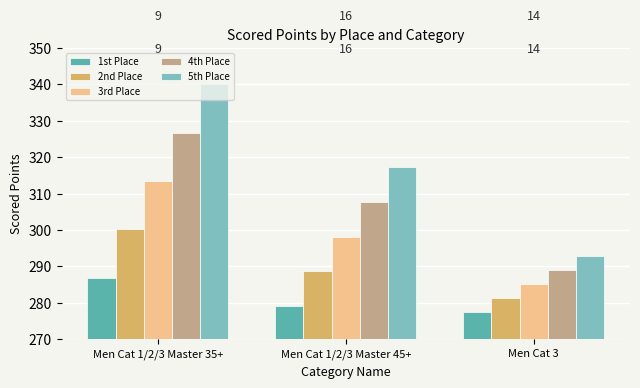

What is the difference between the second highest and minimum values in the 1st Place series?

1.7